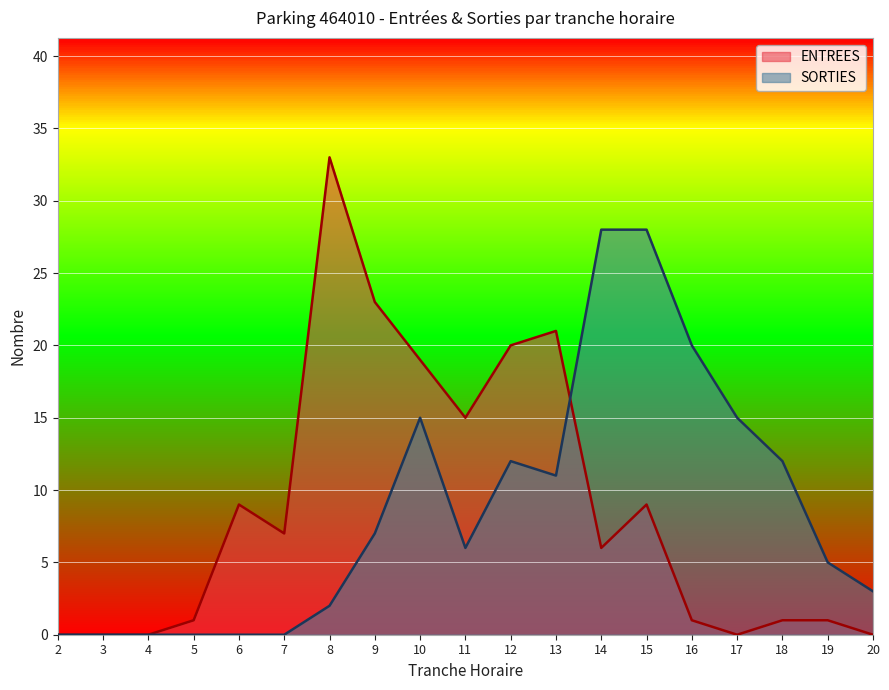

True or false: ENTREES has more than 1 points higher than both neighbors.

True